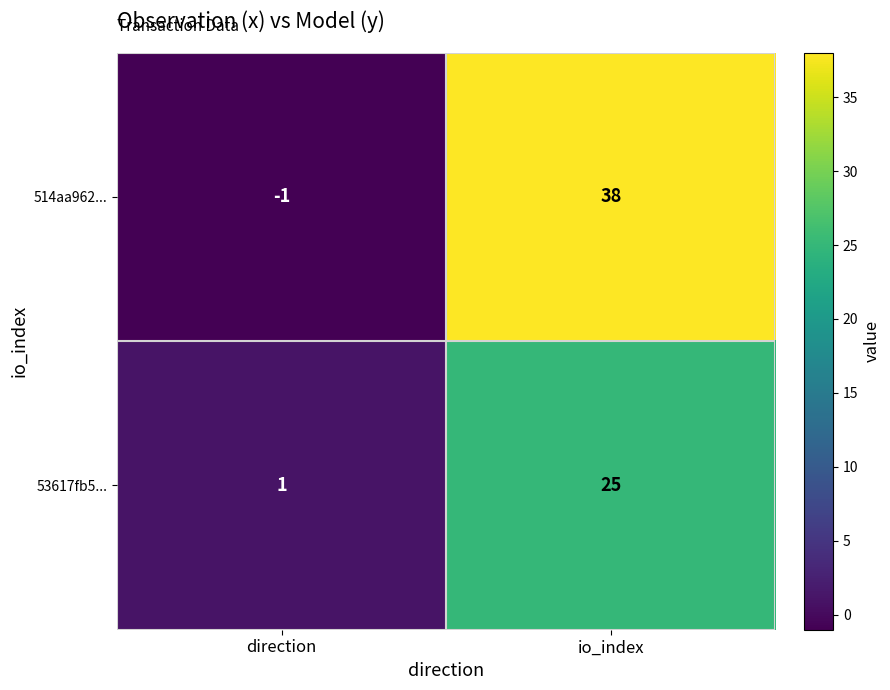

At which category is the sum across all series the highest?

io_index